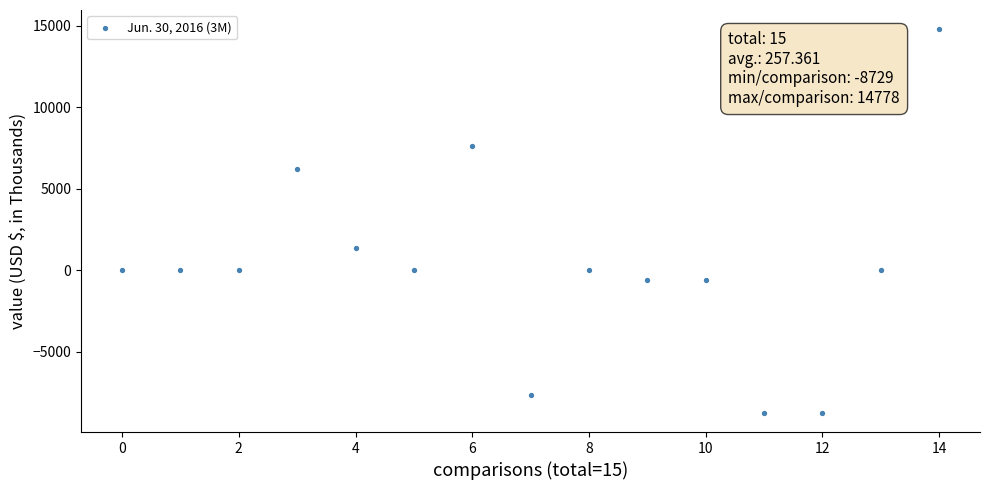

What is the range of Y values (max minus min)?

23507.0